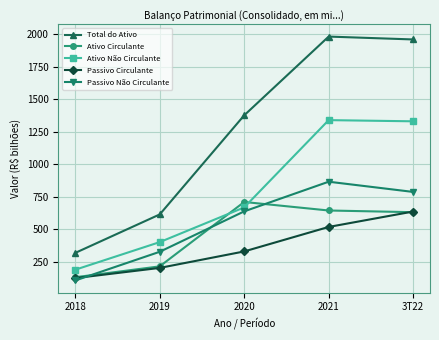

Which series has the largest range (max minus min)?

Total do Ativo